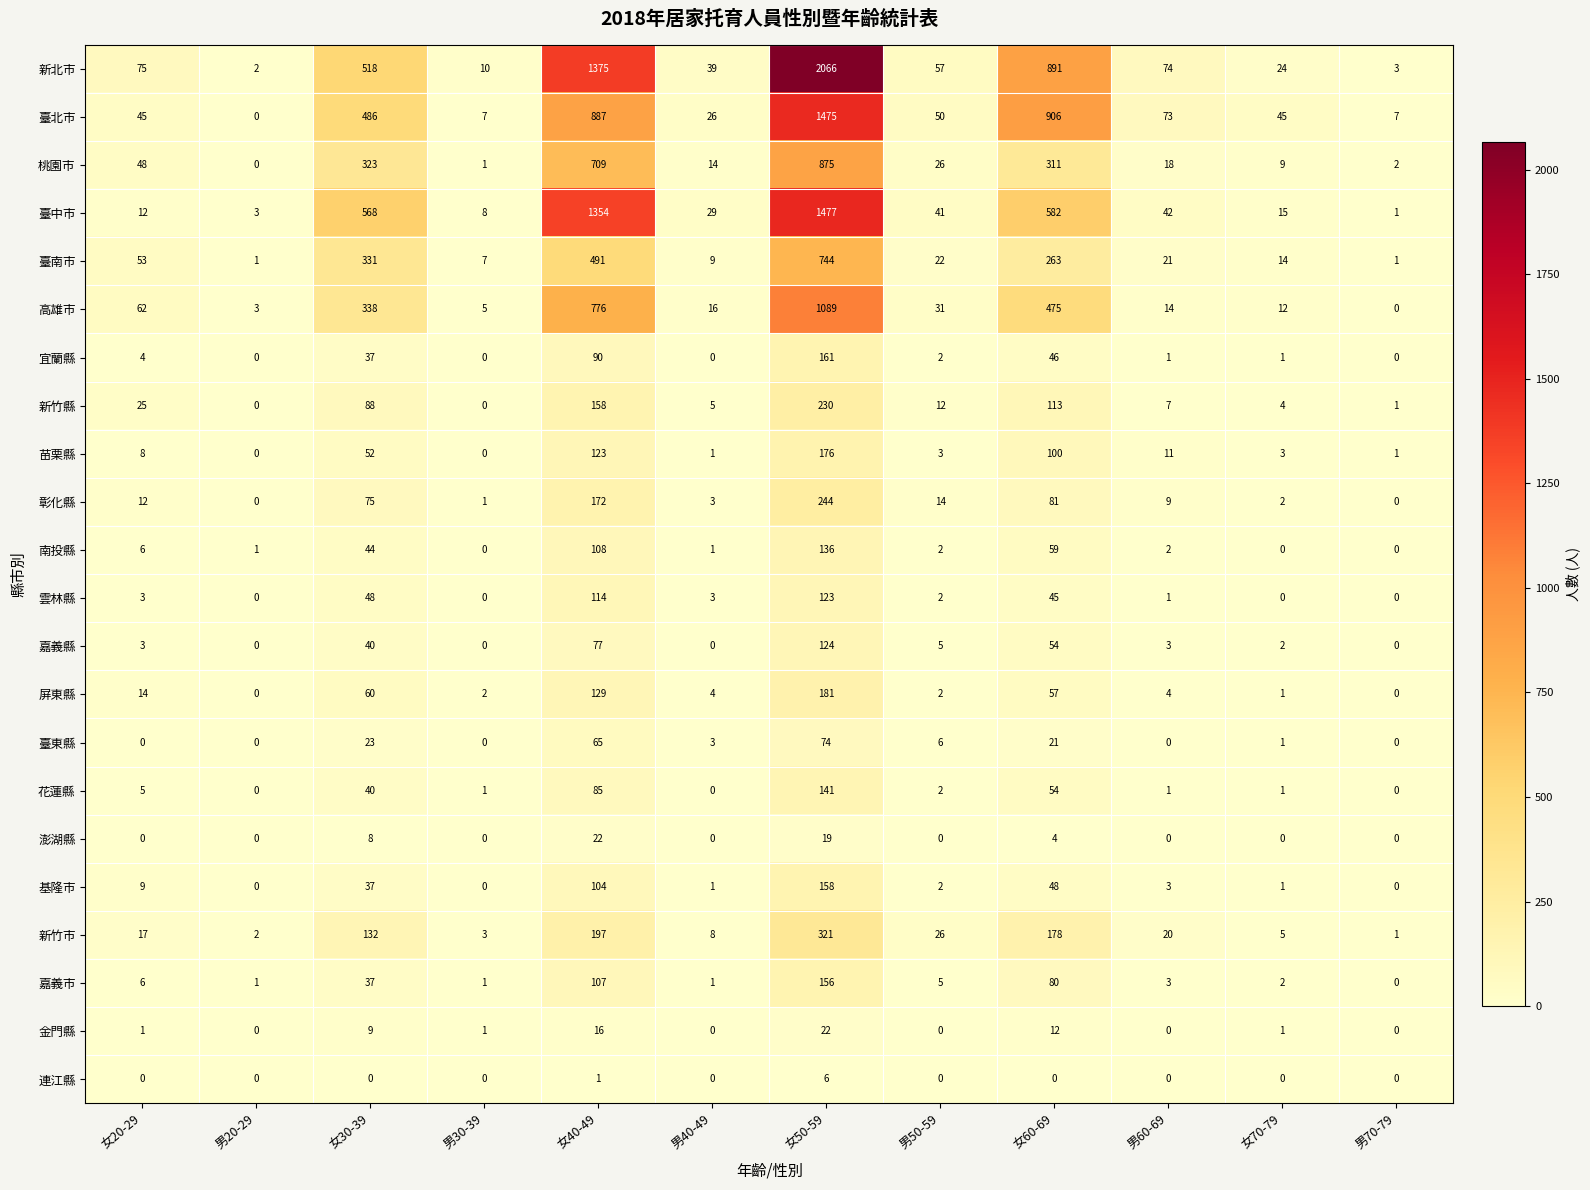

At which label is 嘉義市 closest to 78?

女60-69